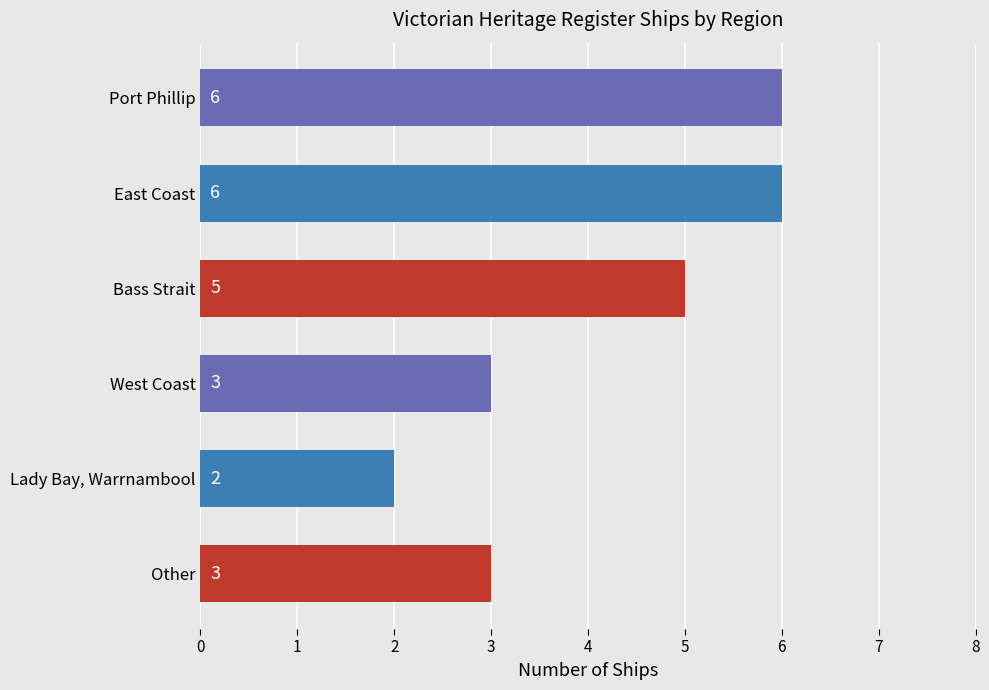

Count the values in the range 3 to 6.

5